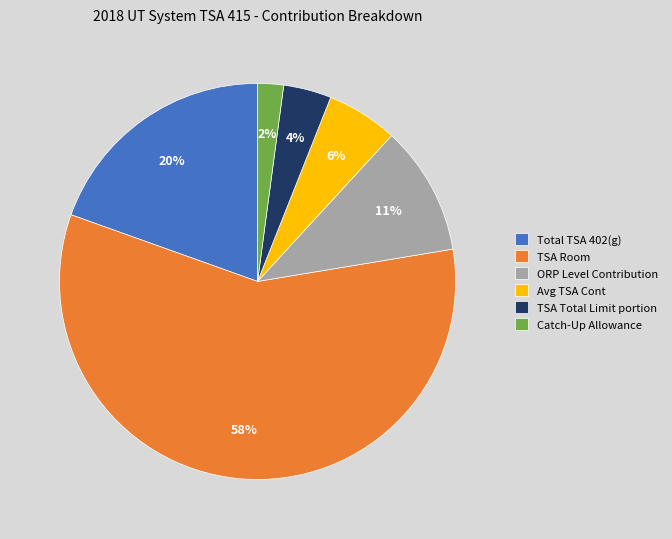

Do TSA Total Limit portion and Catch-Up Allowance together represent more than half of the pie?

No